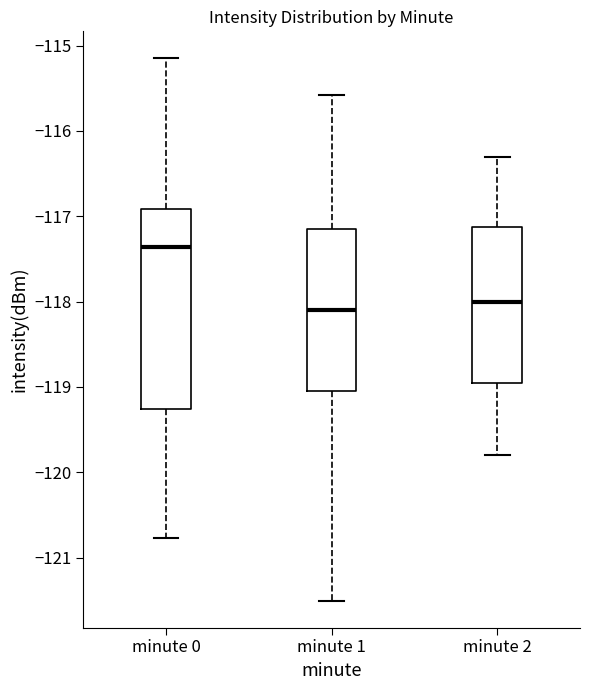

Reading left to right, transcribe this box plot: for each box, give where its median line is, the range the box spans, and where its two whiskers end, as read against the y-axis. The values are not printed on the chart, so give them approximately, as read against the axis.

minute 0: median -117.4, box -119.3 to -116.9, whiskers -120.8 to -115.2
minute 1: median -118.1, box -119.1 to -117.1, whiskers -121.5 to -115.6
minute 2: median -118.0, box -118.9 to -117.1, whiskers -119.8 to -116.3